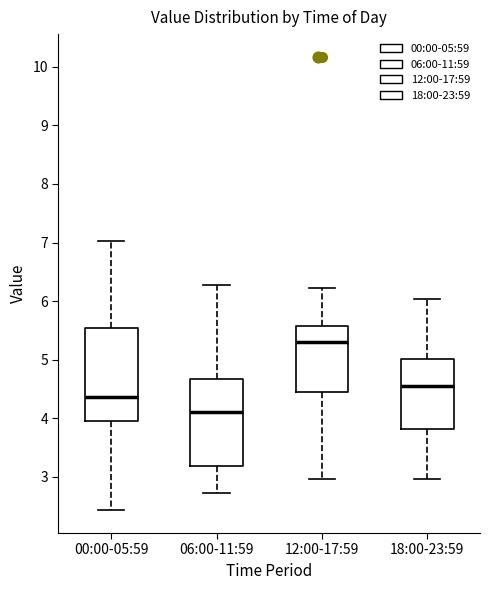

Where does the lower whisker of the box for 18:00-23:59 end on the y-axis? The values are not printed on the chart, so give them approximately, as read against the axis.

3.0